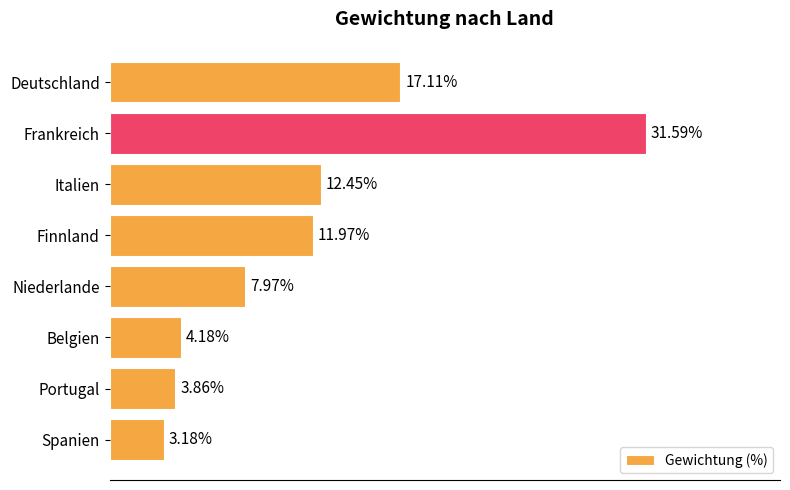

Rank the categories by value from highest to lowest.

Frankreich, Deutschland, Italien, Finnland, Niederlande, Belgien, Portugal, Spanien